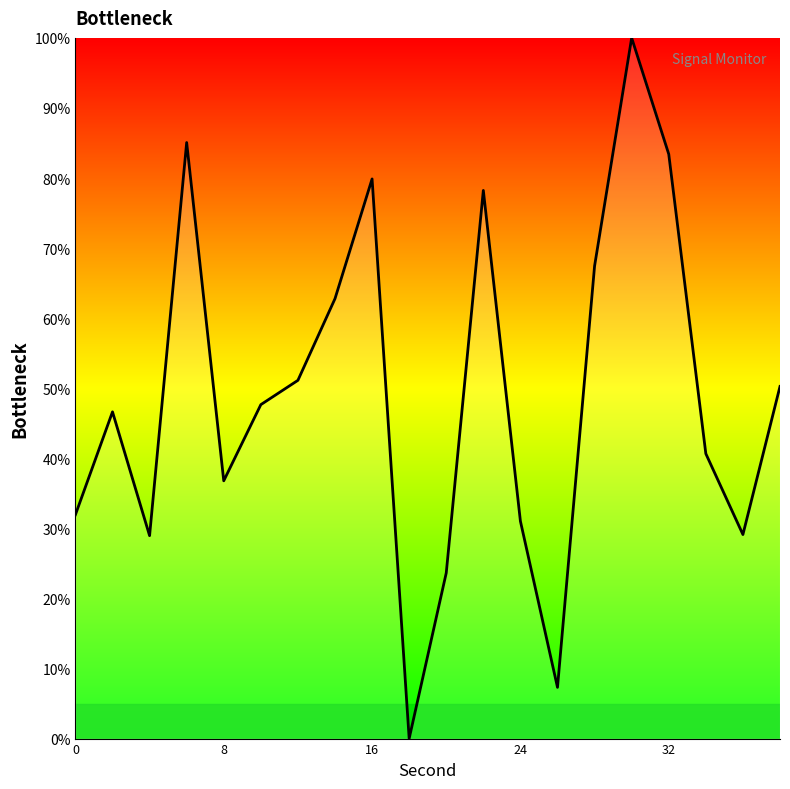

How many lines are shown in the chart?

1